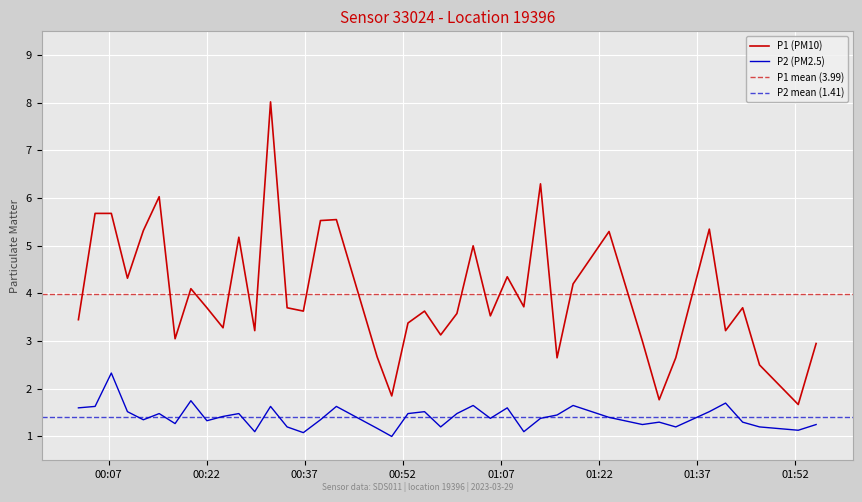

At which category does P1 reach its first local peak?

2023-03-29T00:14:44